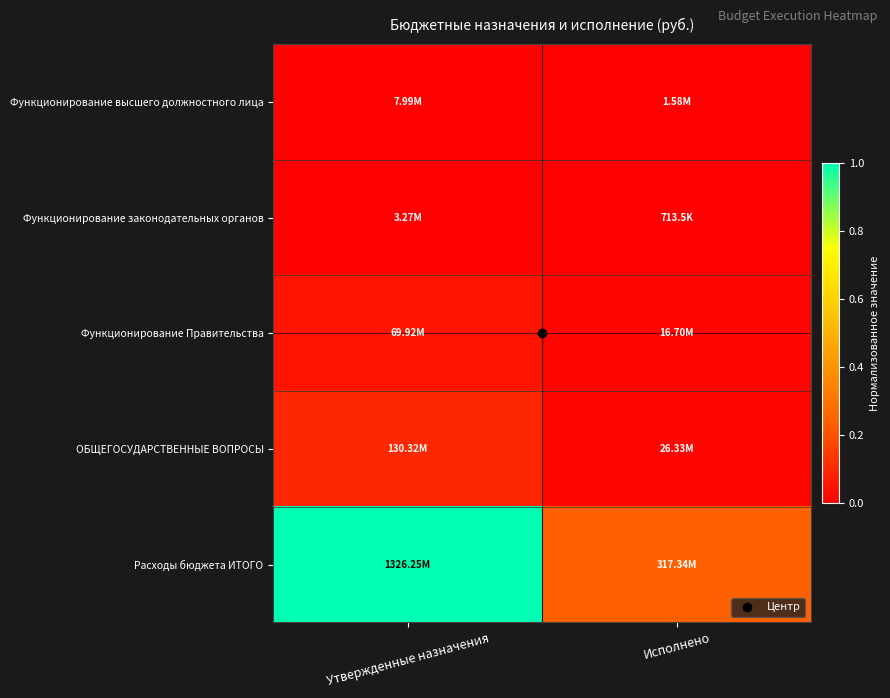

Which series changed the most between Утвержденные назначения and Исполнено?

Расходы бюджета ИТОГО